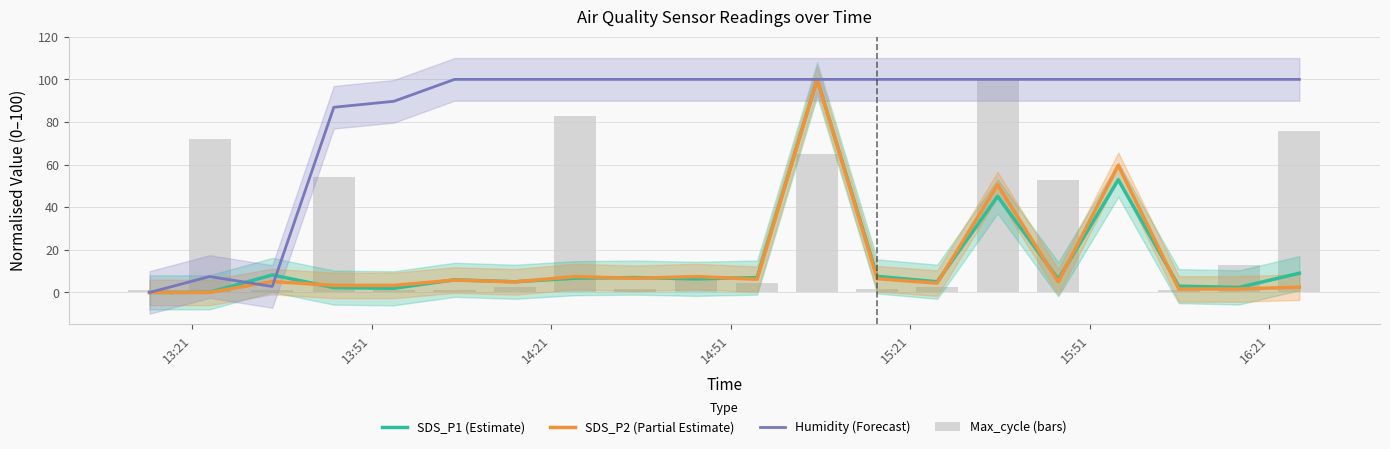

What is the average value of the SDS_P1 (Estimate) series?

14.1